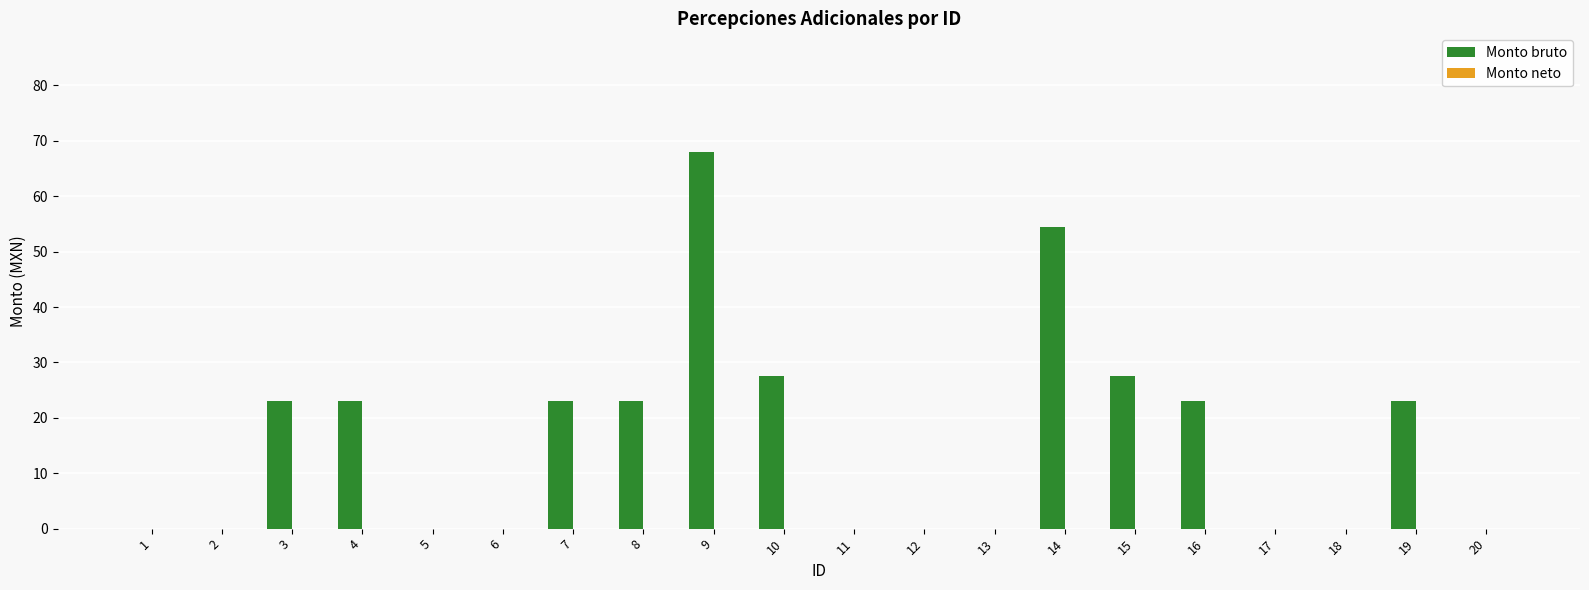

How many series are shown in this chart?

1